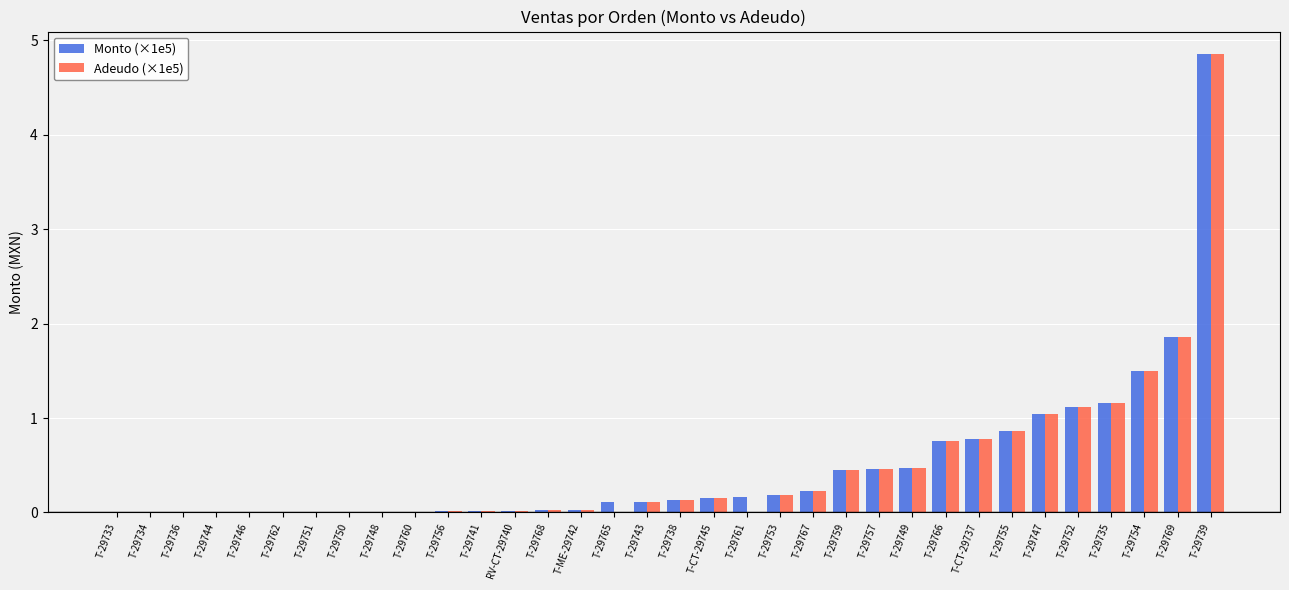

What is the sum of all Monto (×1e5) values?

16.5